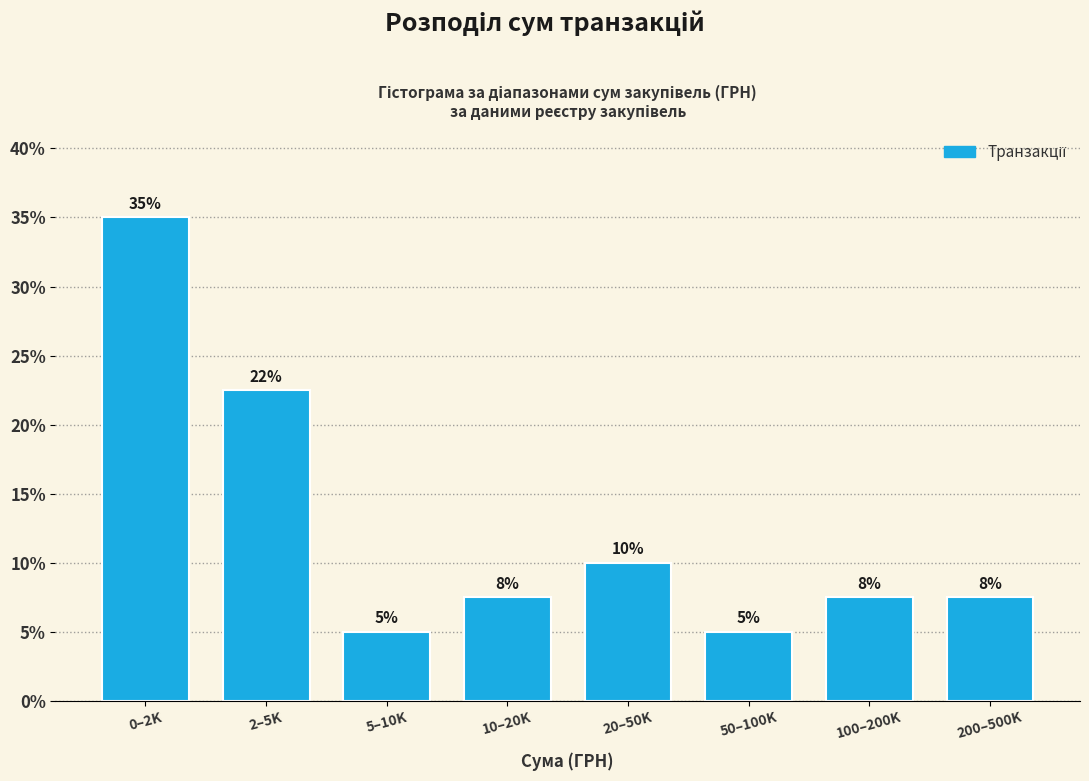

What position from the left is 5–10K?

3